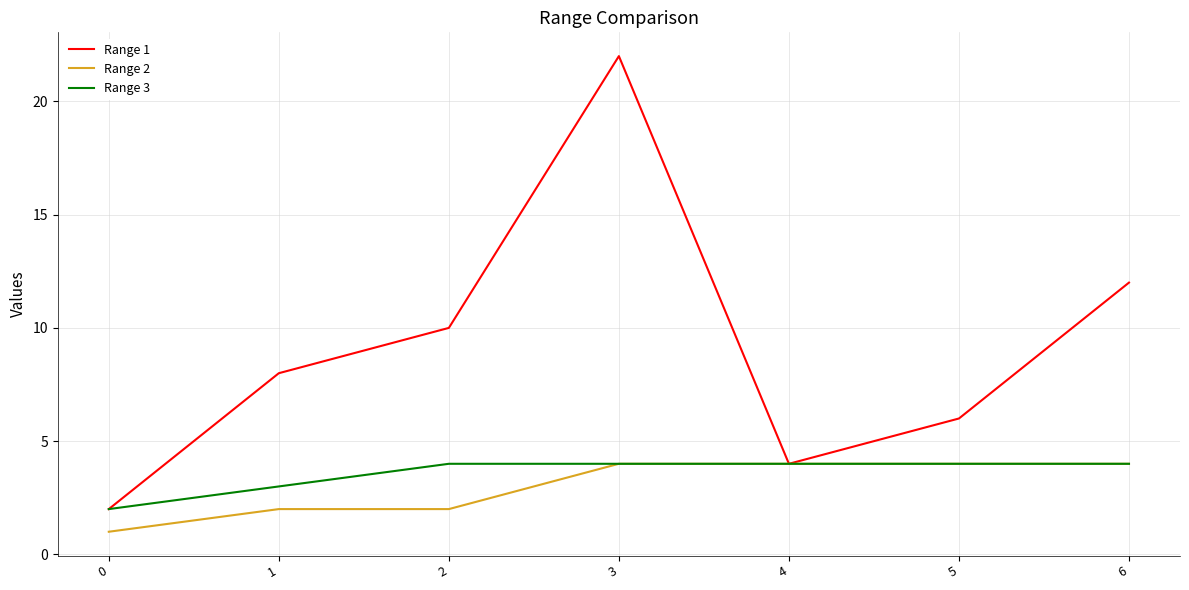

What is the greatest value displayed?

22